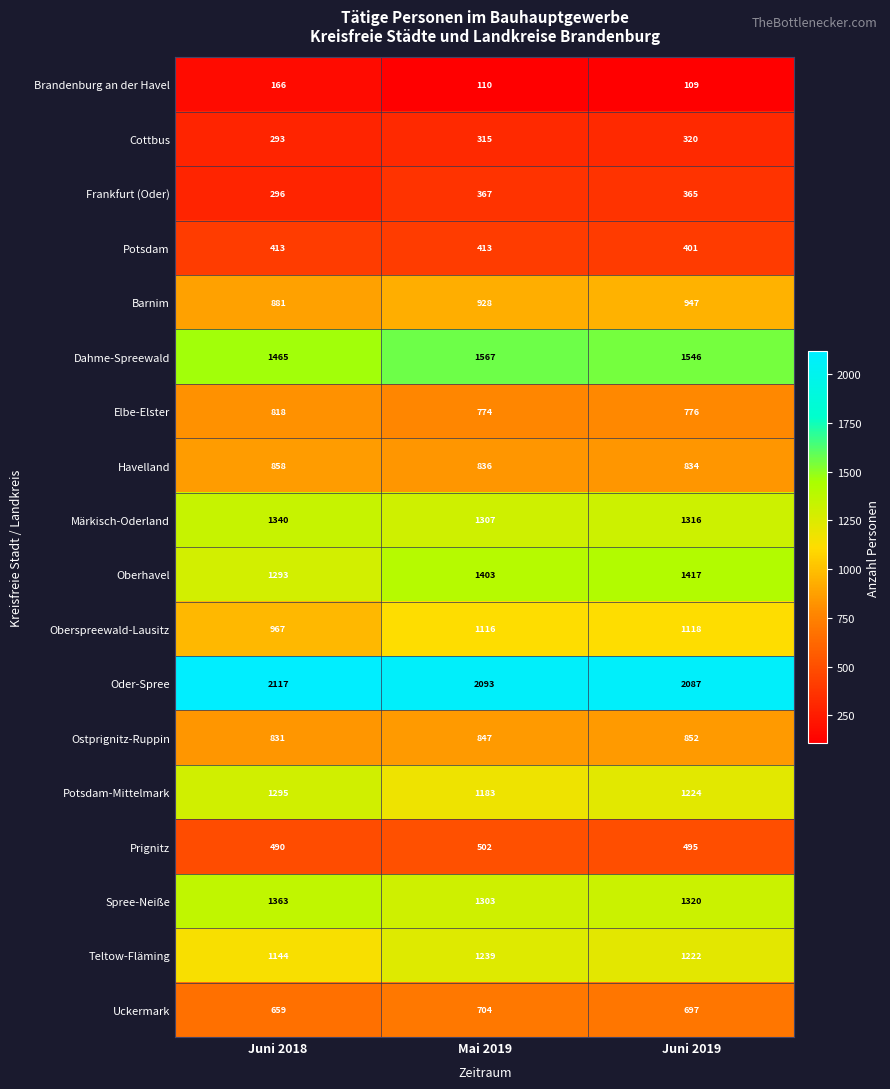

Which category has the lowest value in the Havelland series?

Juni 2019